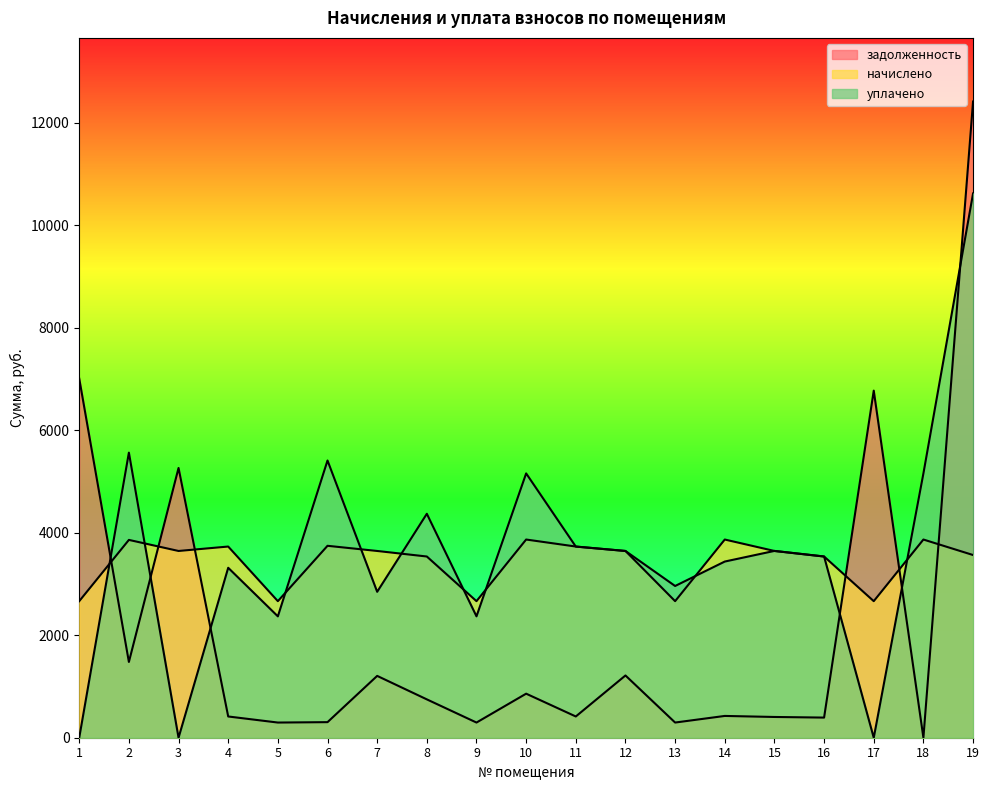

At which category is the sum across all series the highest?

19